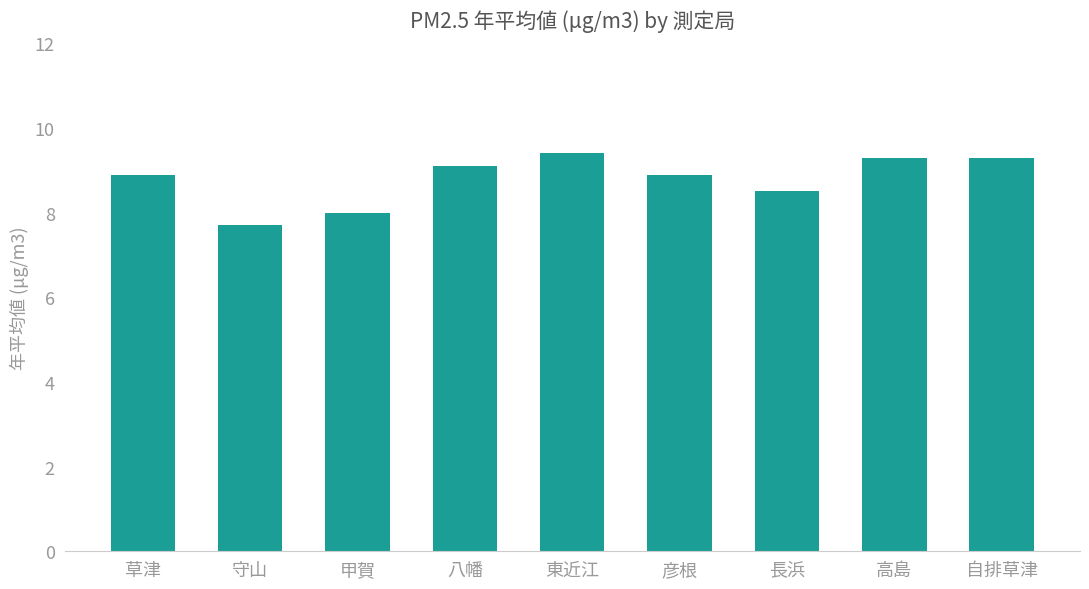

What is the greatest value displayed?

9.4